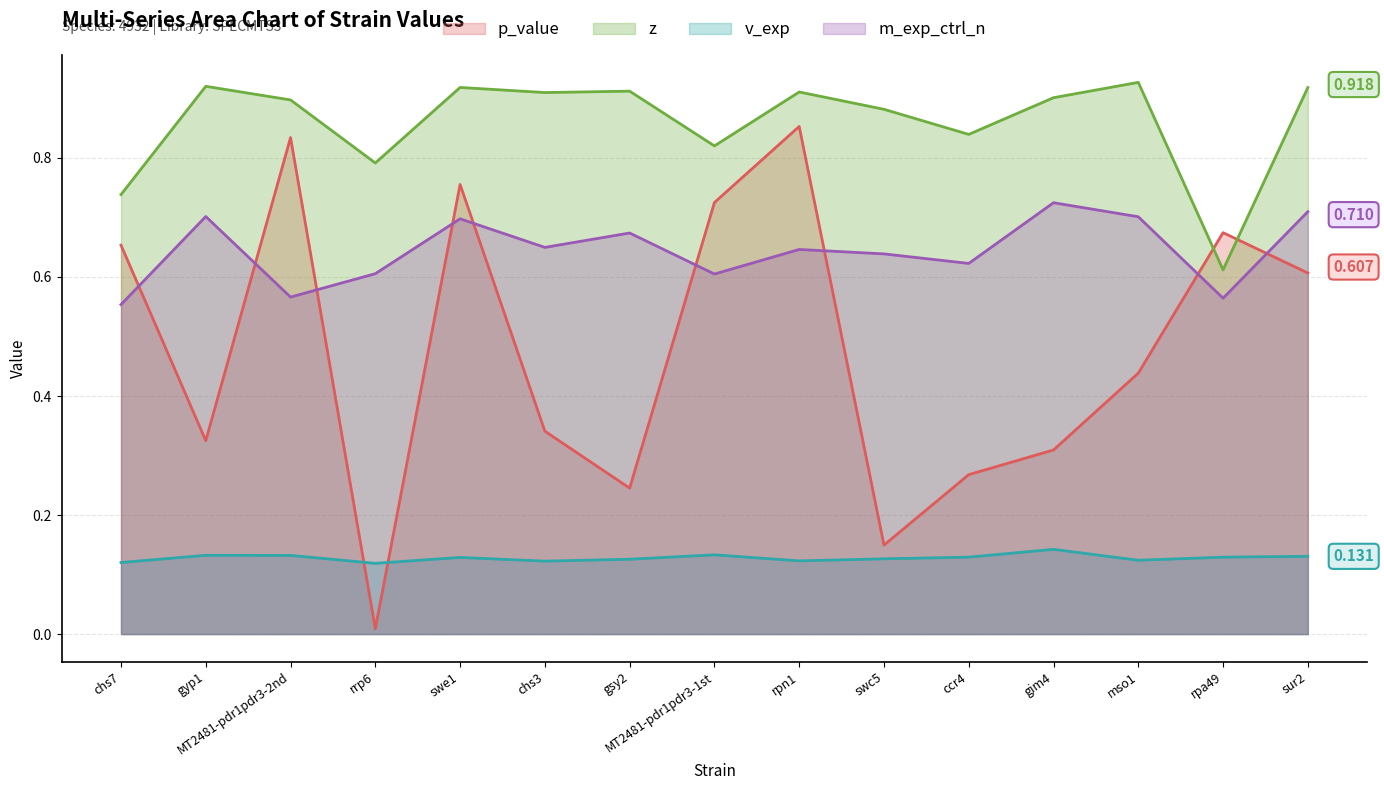

Where is the first local minimum for m_exp_ctrl_n?

MT2481-pdr1pdr3-2nd